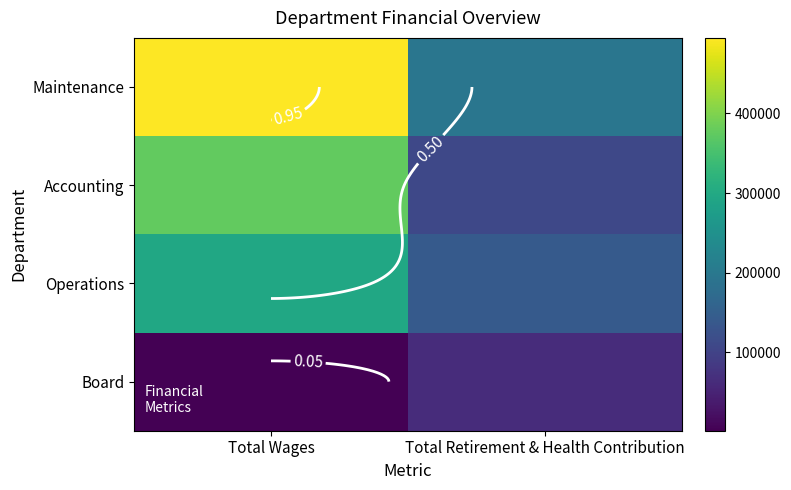

What is the lowest value of the Operations series?

140368